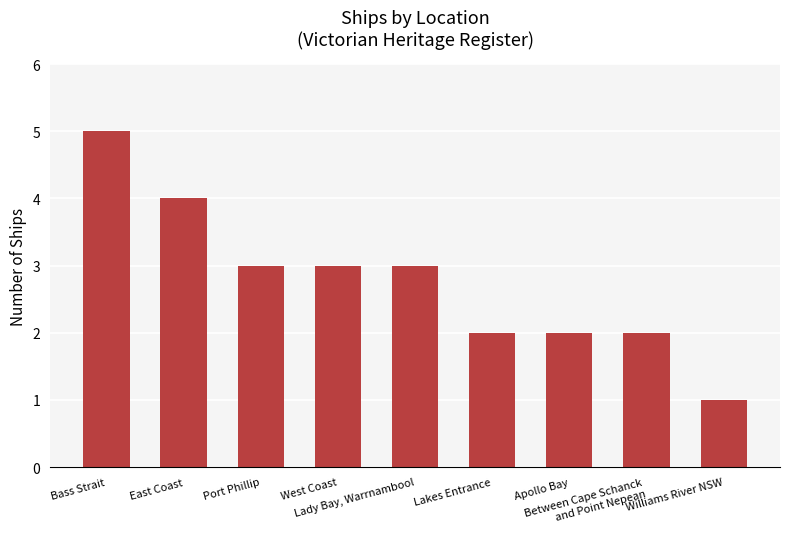

What is the value of the 8th bar from the left?

2